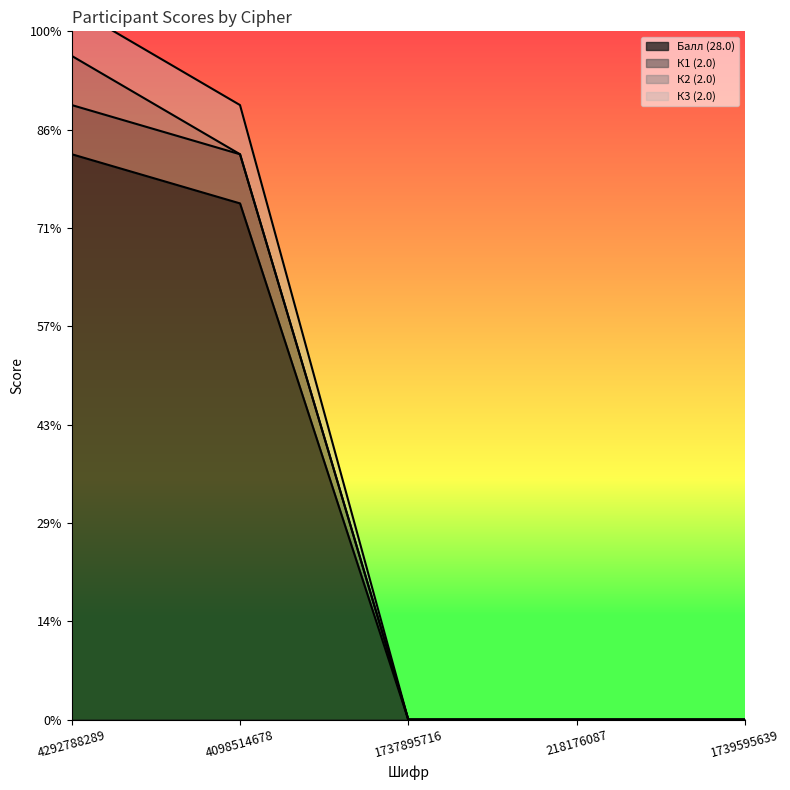

At which category is the sum across all series the highest?

4292788289